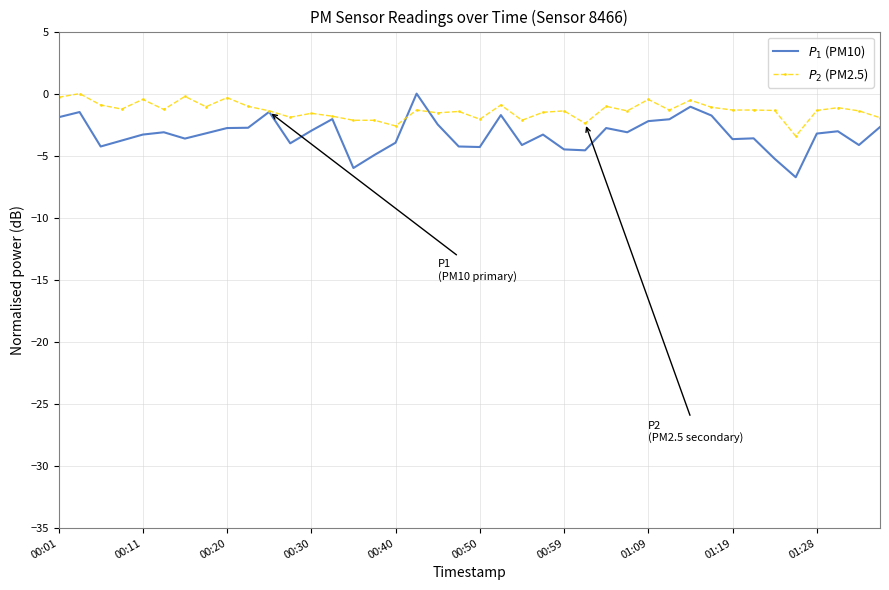

What is the minimum value shown in the chart?

-6.7